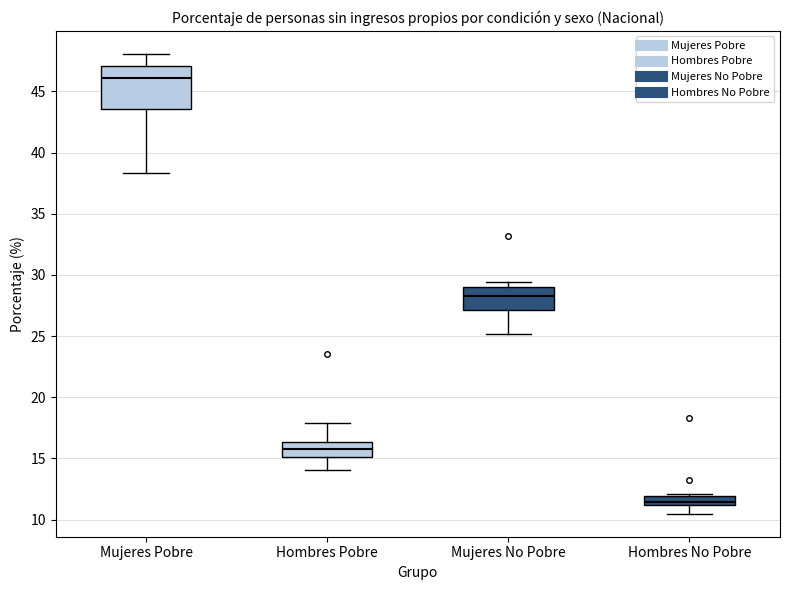

Where does the median line of the box for Hombres Pobre sit on the y-axis? The values are not printed on the chart, so give them approximately, as read against the axis.

16.0